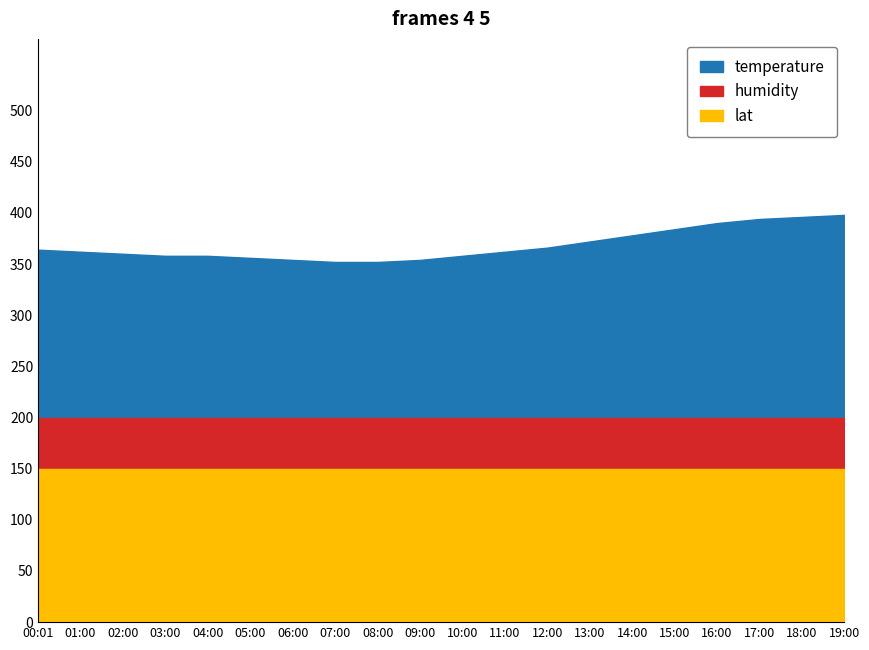

List the labels in order of humidity value, smallest first.

00:01, 01:00, 02:00, 03:00, 04:00, 05:00, 06:00, 07:00, 08:00, 09:00, 10:00, 11:00, 12:00, 13:00, 14:00, 15:00, 16:00, 17:00, 18:00, 19:00